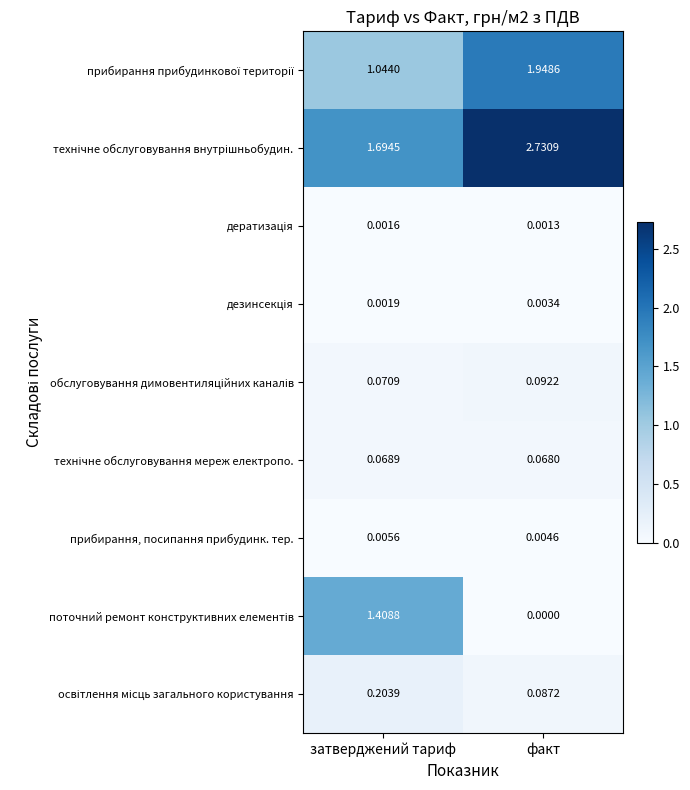

What is the total value across all series at факт?

4.9